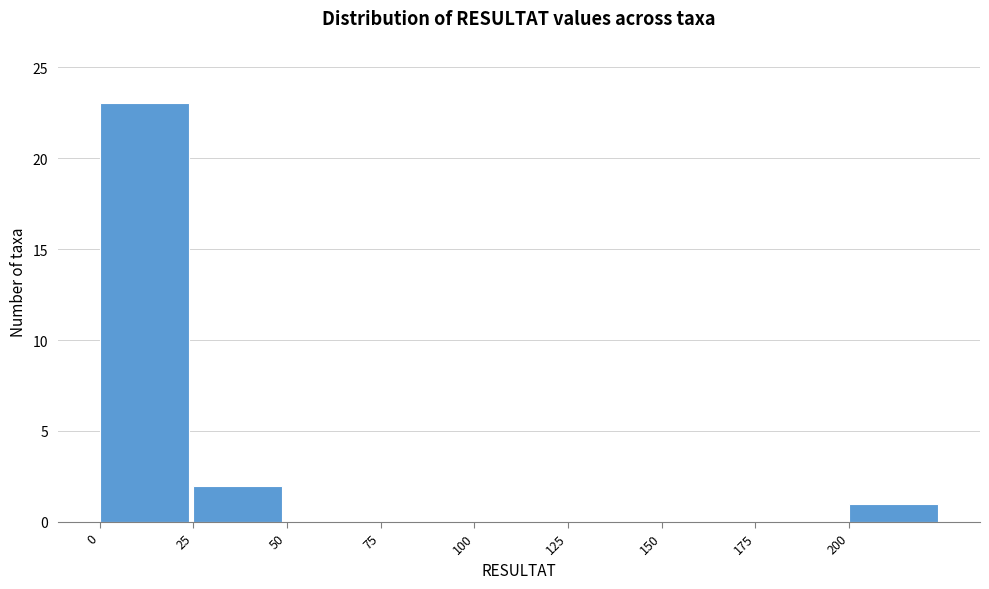

Which range on the x-axis has the tallest bar?

0 to 25